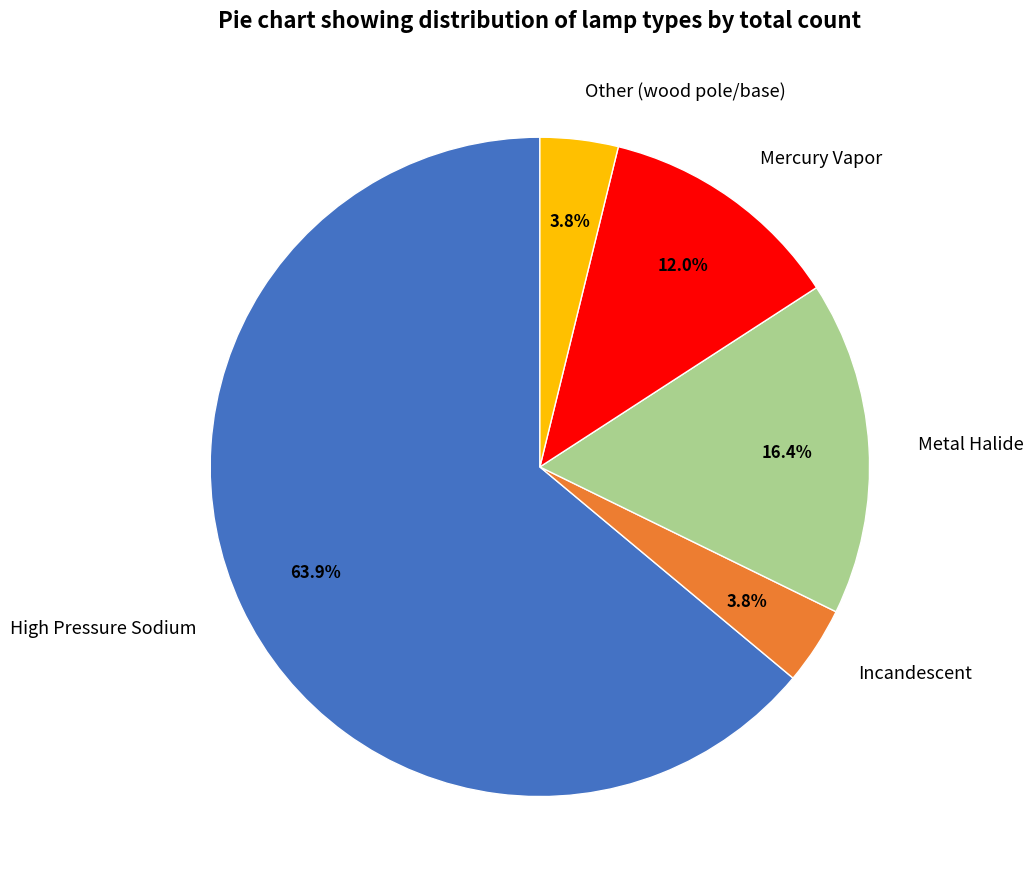

What is the largest slice in the pie chart?

High Pressure Sodium